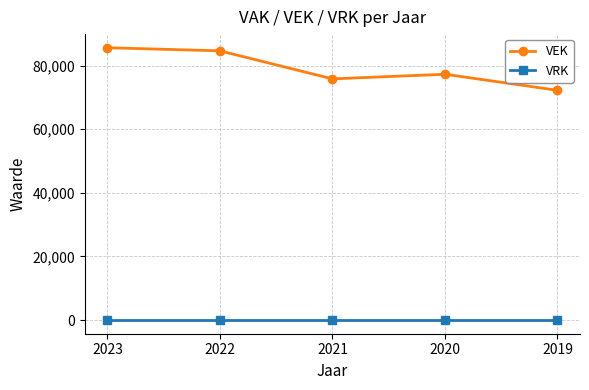

What is the total value across all series at 2023?

85640